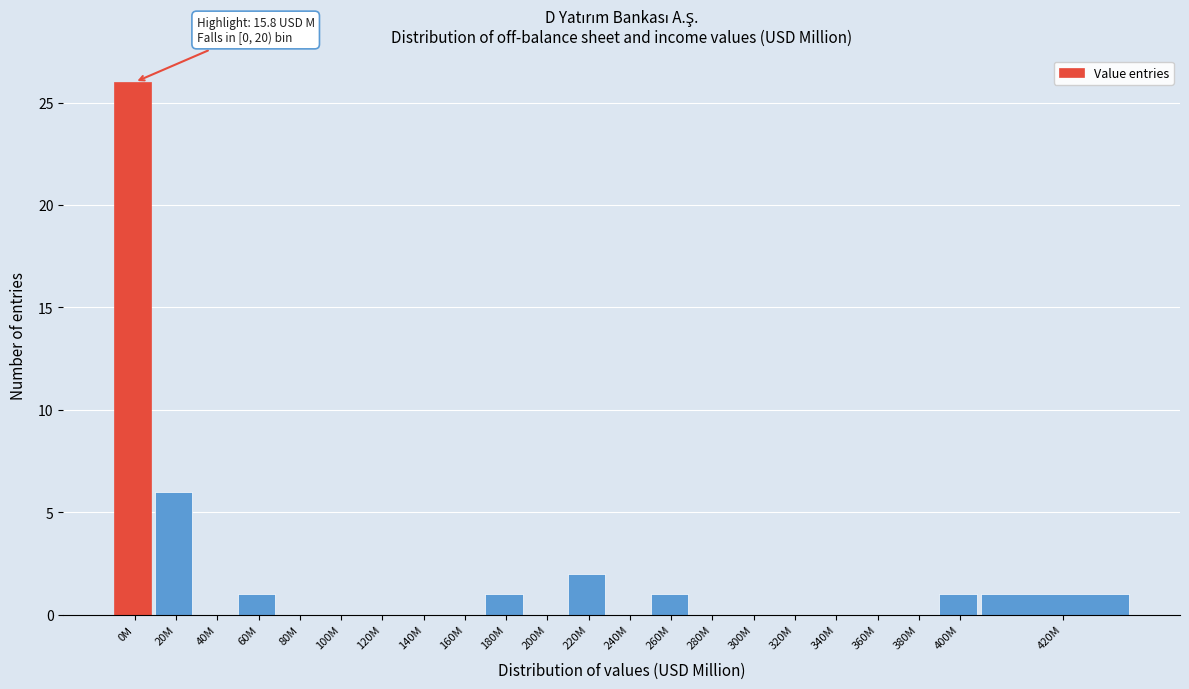

Reading right to left, list all the values displayed in this chart.

420M=1	400M=1	380M=0	360M=0	340M=0	320M=0	300M=0	280M=0	260M=1	240M=0	220M=2	200M=0	180M=1	160M=0	140M=0	120M=0	100M=0	80M=0	60M=1	40M=0	20M=6	0M=26